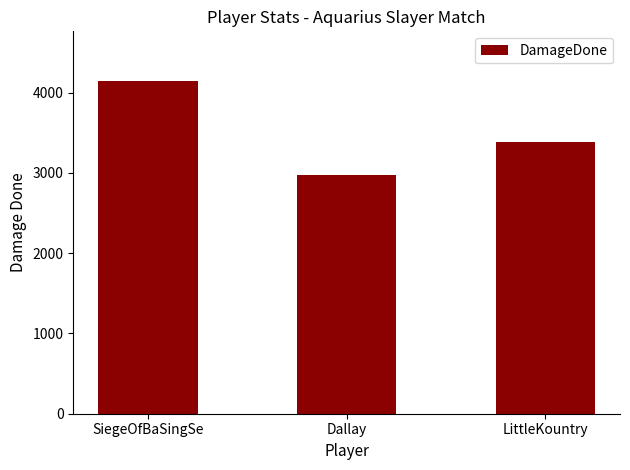

The chart shows a value of 2612 at SiegeOfBaSingSe. True or false?

False